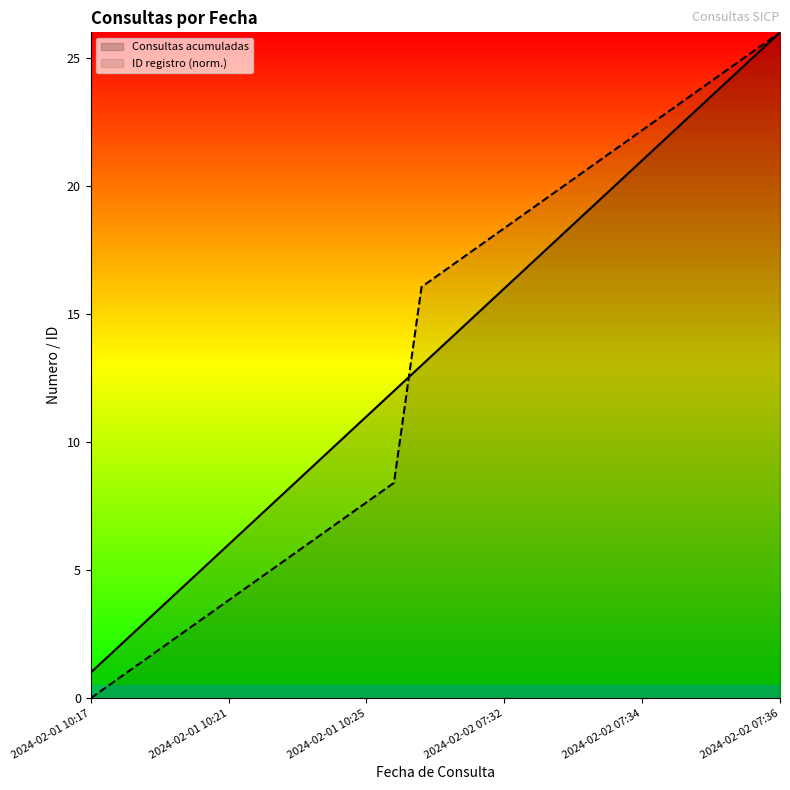

True or false: Consultas acumuladas has more than 1 interior local peaks.

False